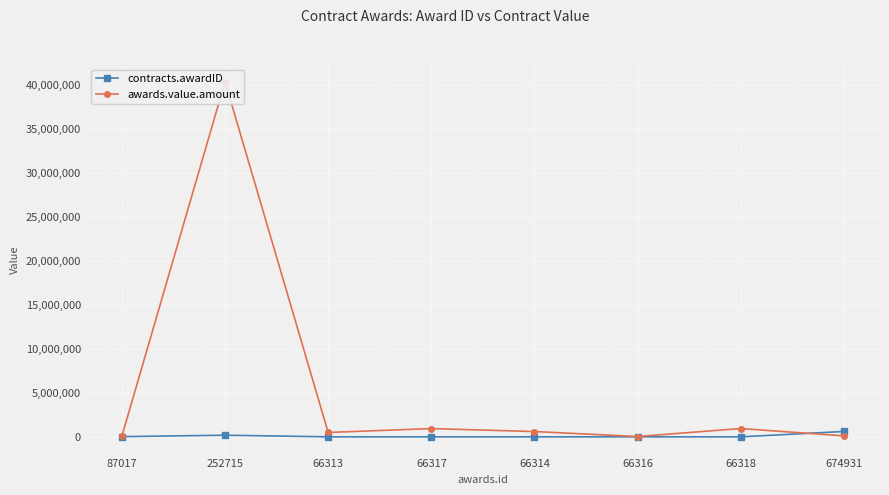

What is the total value across all series at 66314?

731314